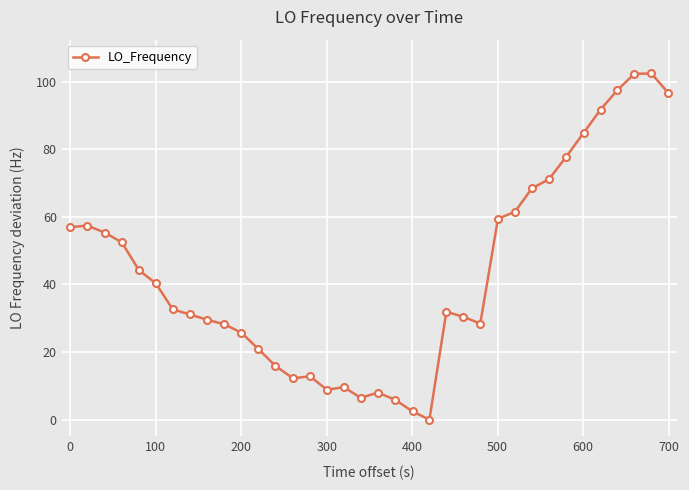

Does the chart display data point markers on the line(s)?

Yes